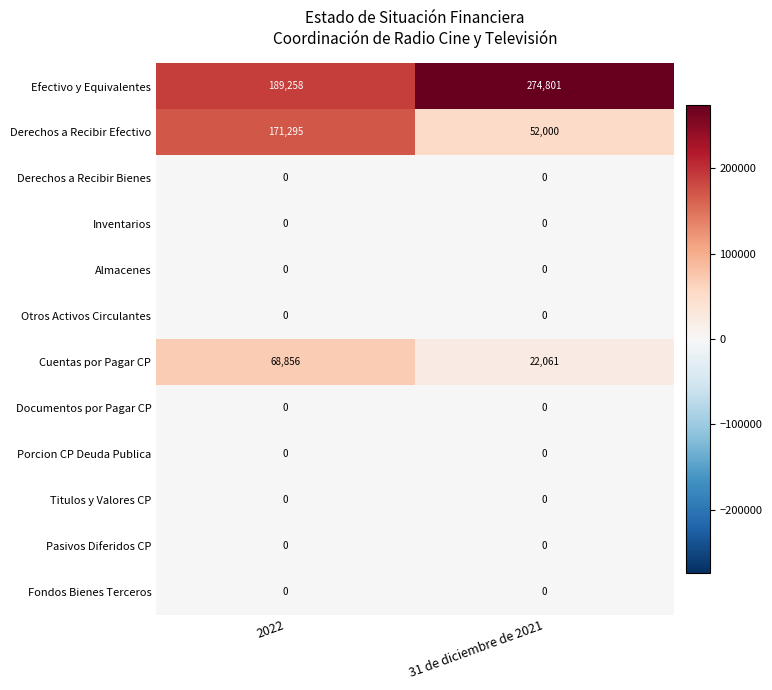

Where is Efectivo y Equivalentes nearest to the value 232029?

2022